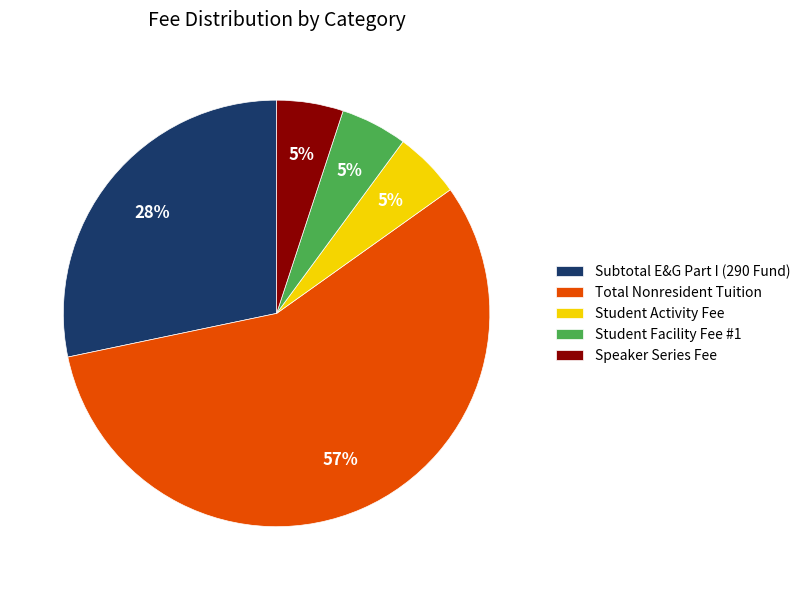

What is the largest slice in the pie chart?

Total Nonresident Tuition